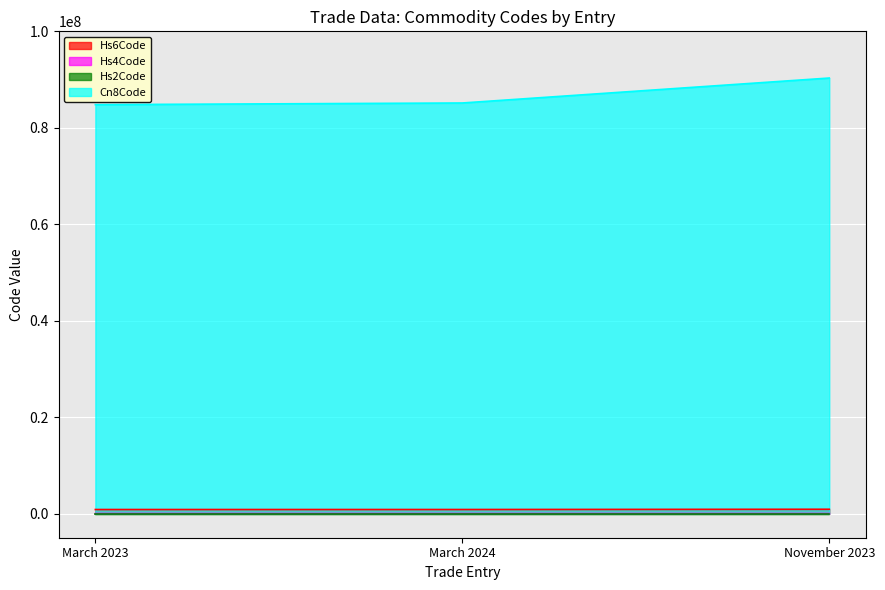

The Cn8Code series shows 115394901 at March 2024. True or false?

False